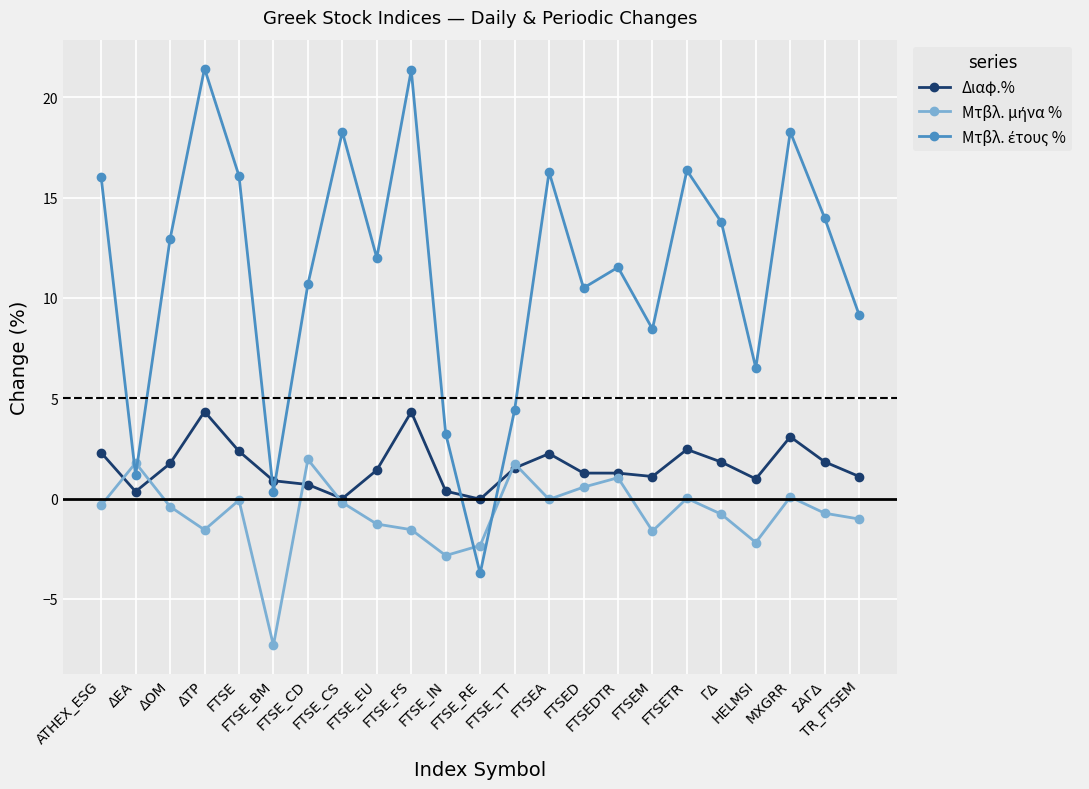

What is the smallest value displayed?

-7.3